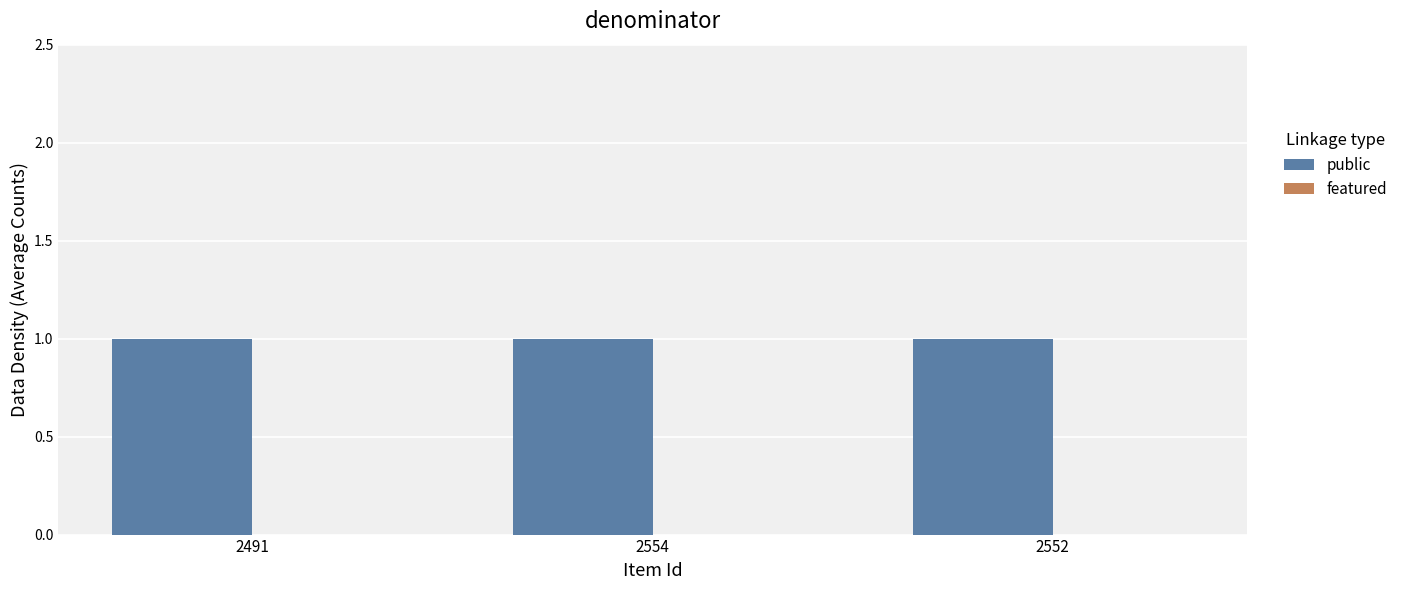

True or false: featured has a value of 0 at 2552.

True